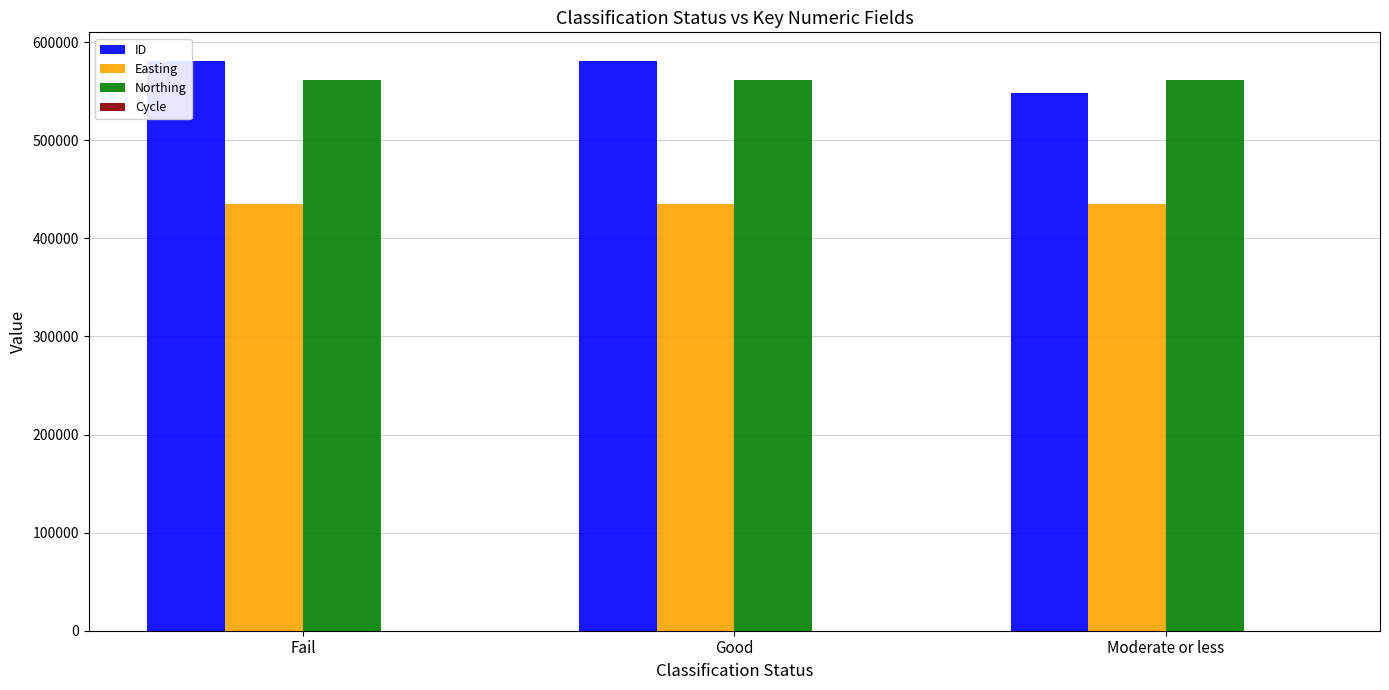

True or false: Easting has a value of 206784 at Fail.

False